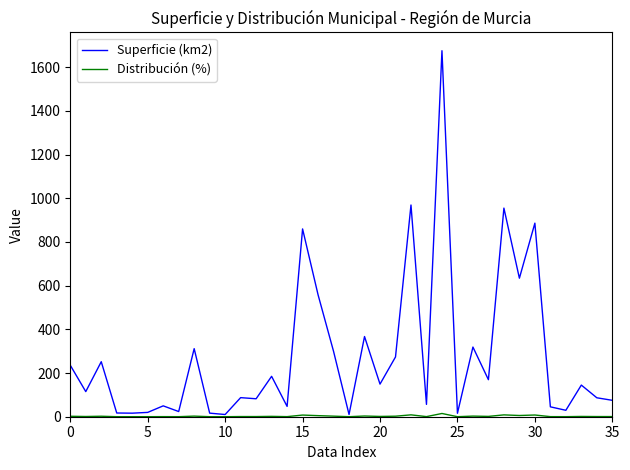

Which series has the largest total across all categories?

Superficie (km2)